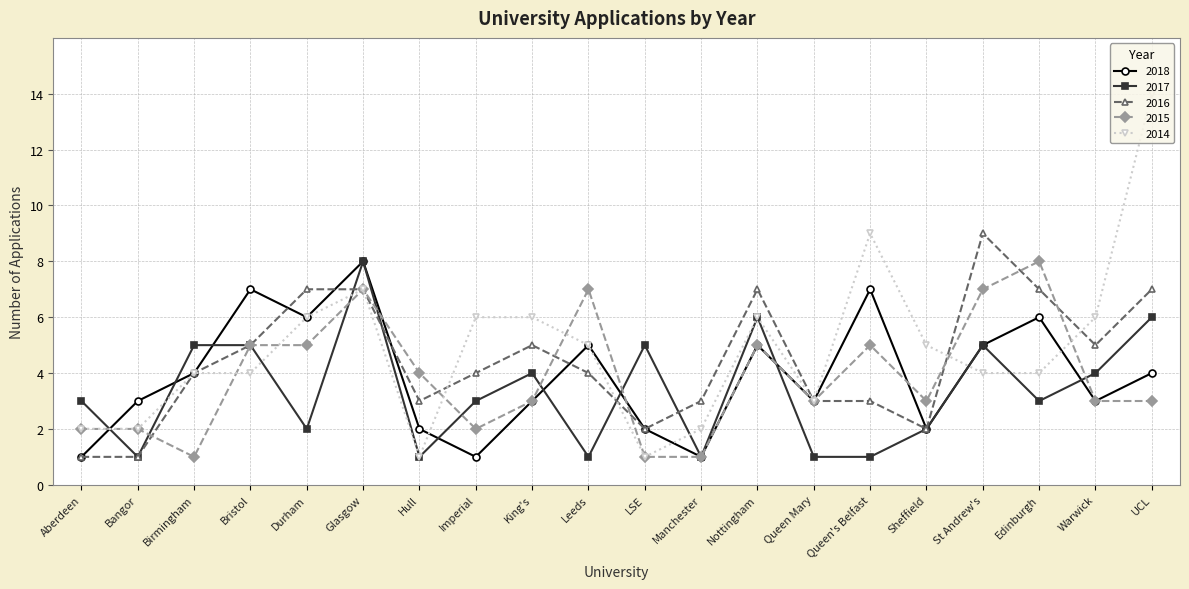

True or false: 2018 has a value of 3 at Bangor.

True